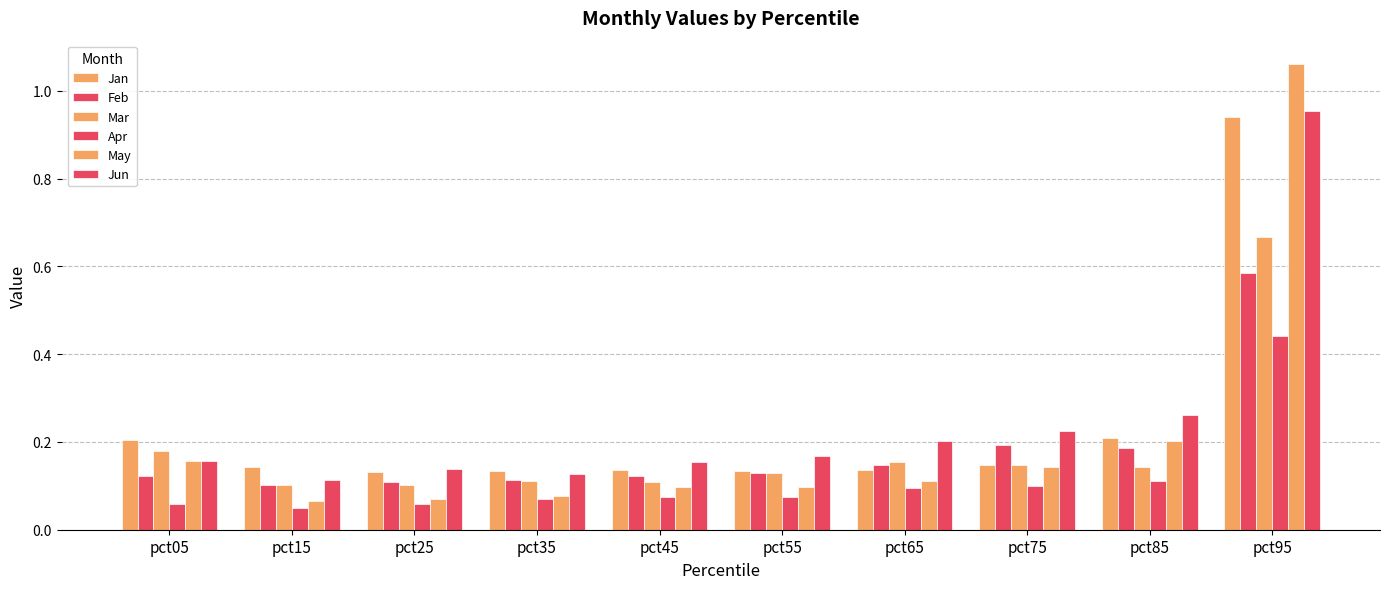

What is the value of the Apr bar at the 1st from the left?

0.1